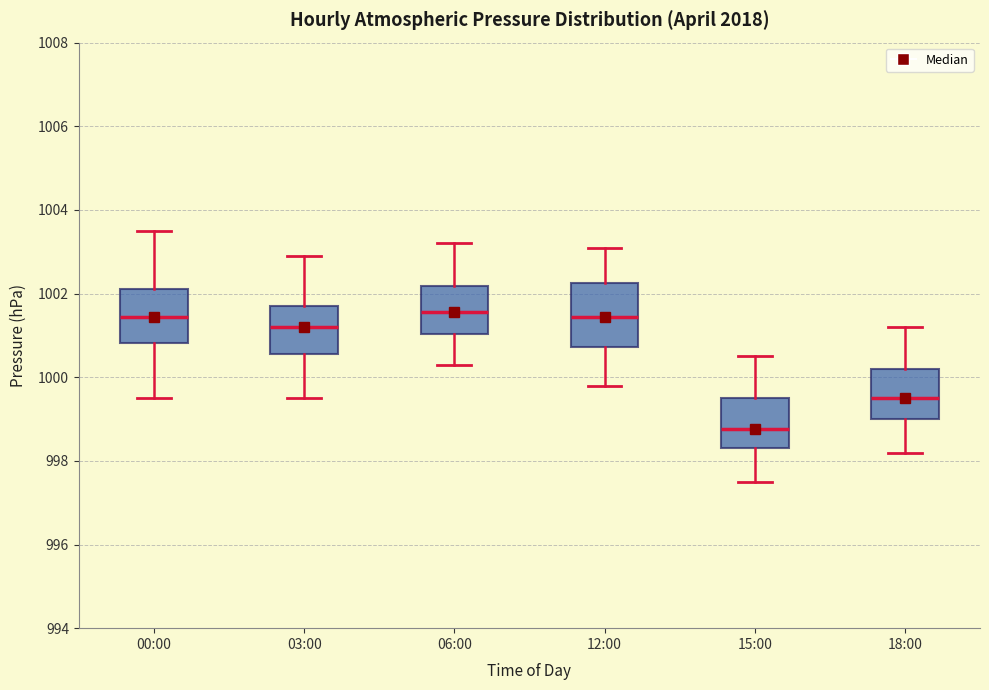

Reading left to right, transcribe this box plot: for each box, give where its median line is, the range the box spans, and where its two whiskers end, as read against the y-axis. The values are not printed on the chart, so give them approximately, as read against the axis.

00:00: median 1001.4, box 1000.8 to 1002.2, whiskers 999.6 to 1003.6
03:00: median 1001.2, box 1000.6 to 1001.8, whiskers 999.6 to 1003.0
06:00: median 1001.6, box 1001.0 to 1002.2, whiskers 1000.4 to 1003.2
12:00: median 1001.4, box 1000.8 to 1002.2, whiskers 999.8 to 1003.2
15:00: median 998.8, box 998.4 to 999.6, whiskers 997.6 to 1000.6
18:00: median 999.6, box 999.0 to 1000.2, whiskers 998.2 to 1001.2